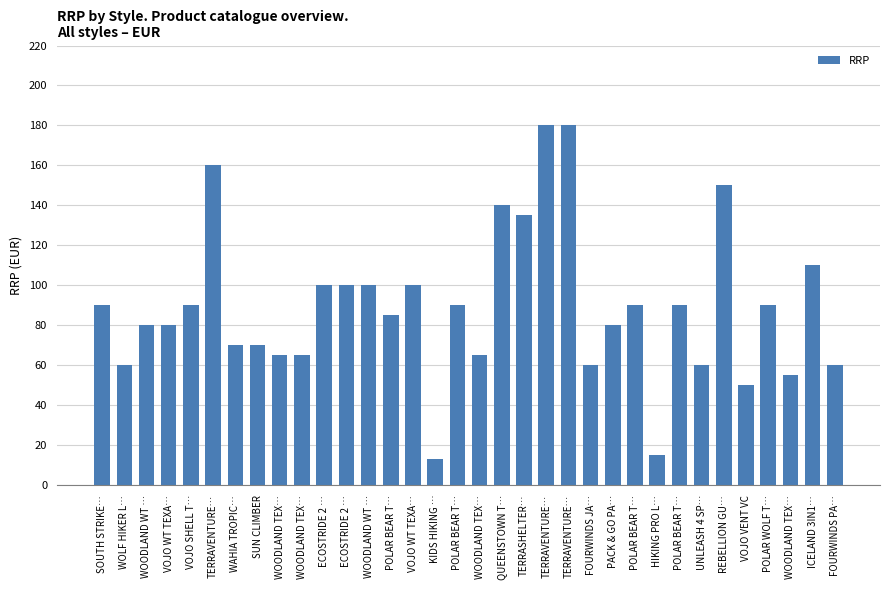

What is the sum of all values?

3028